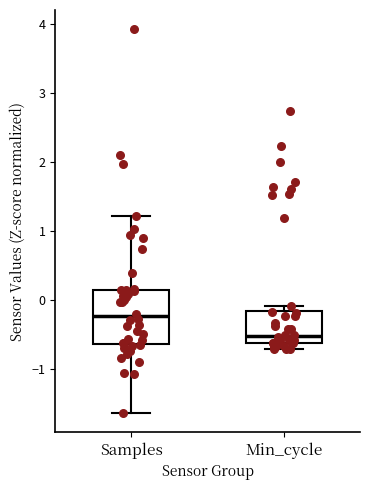

Which box is the tallest, from its lower edge to its upper edge?

Samples